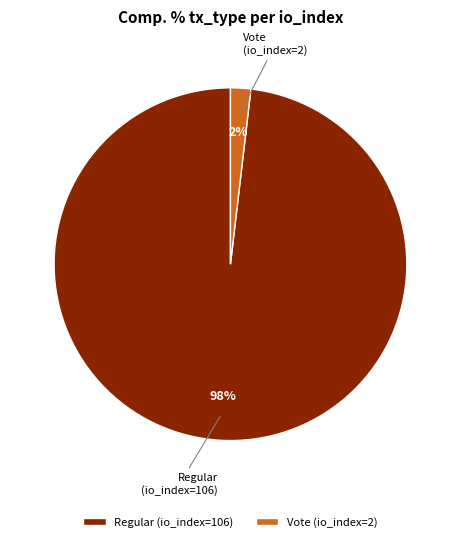

Is the sum of Vote (io_index=2) and Regular (io_index=106) greater than half?

Yes